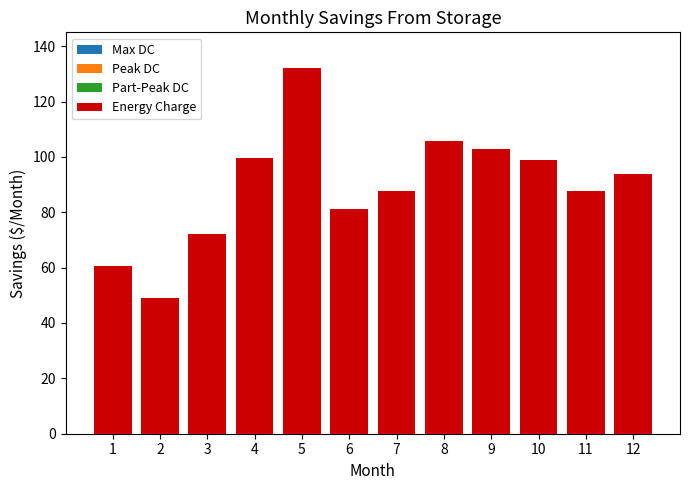

What is the change in value from 2 to 3?

+23.2